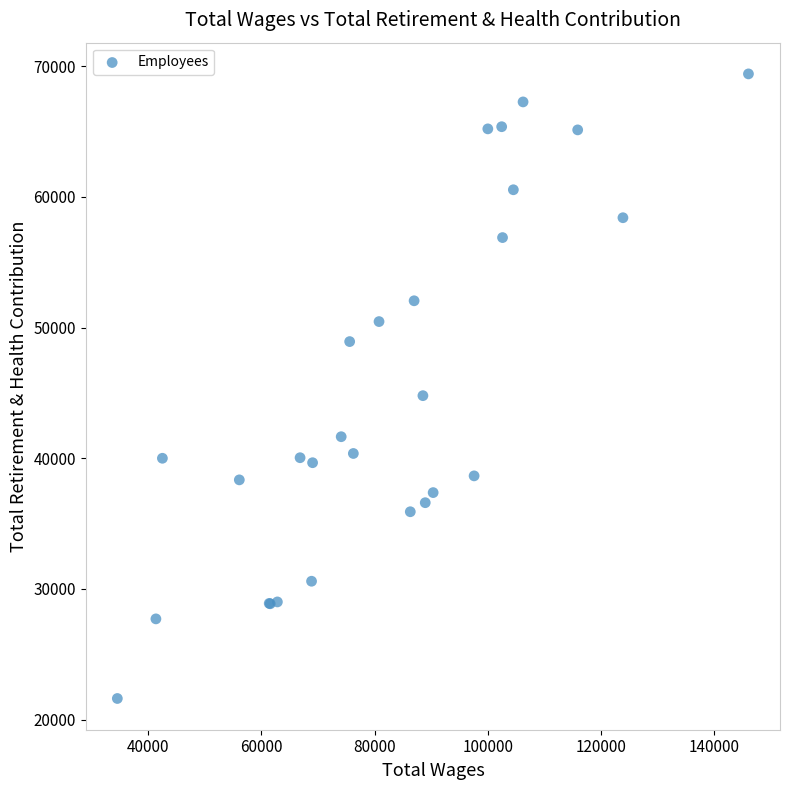

What Y value in the scatter plot is closest to 45512?

44788